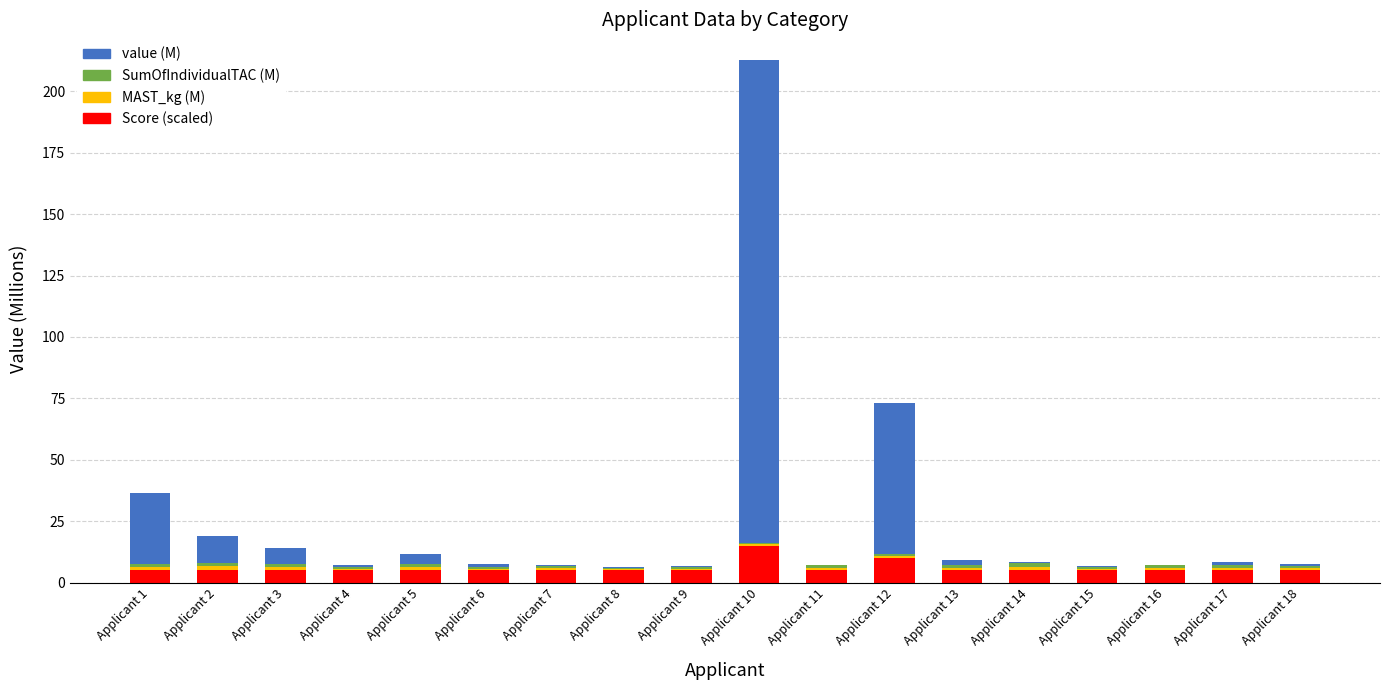

What is the sum of all Score (scaled) values?

105.0